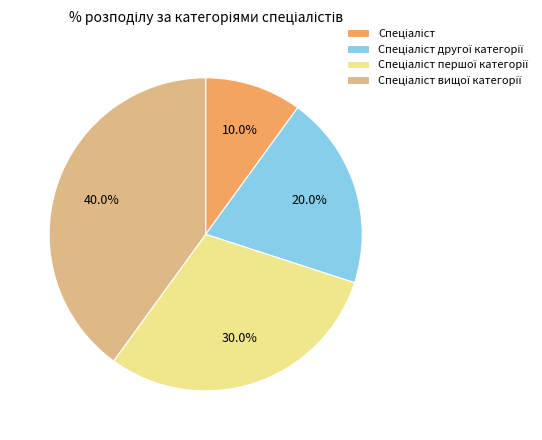

How many segments does this pie chart have?

4